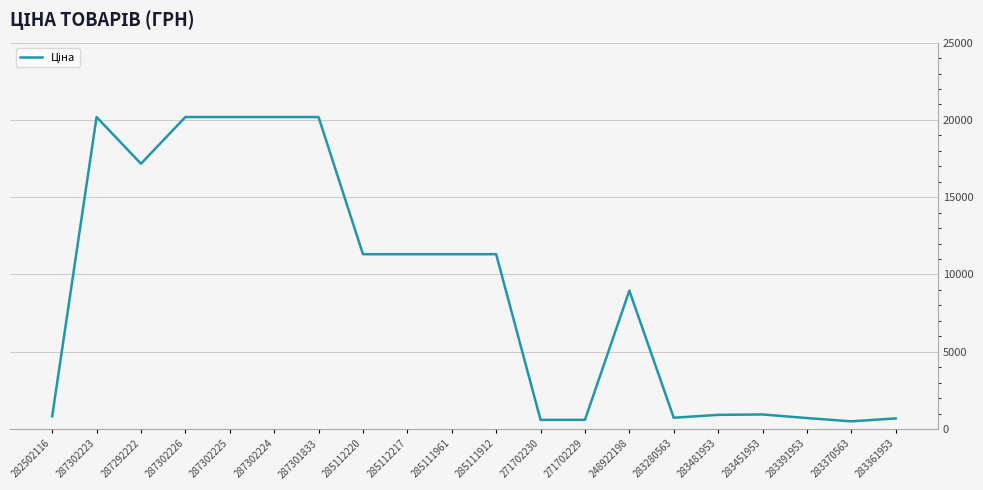

The value at 287302223 is 20186.0. True or false?

True